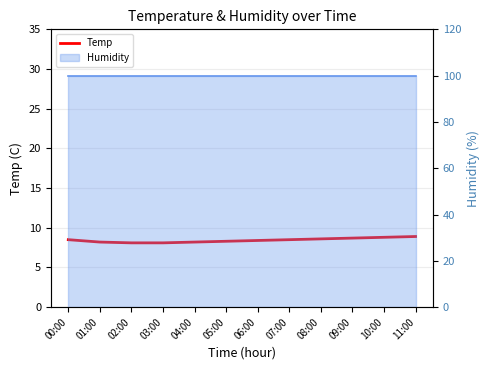

How many values are between 8 and 9?

12